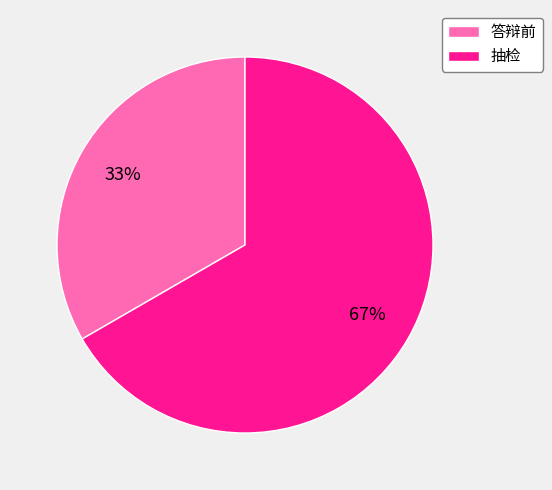

How many slices are in this pie chart?

2